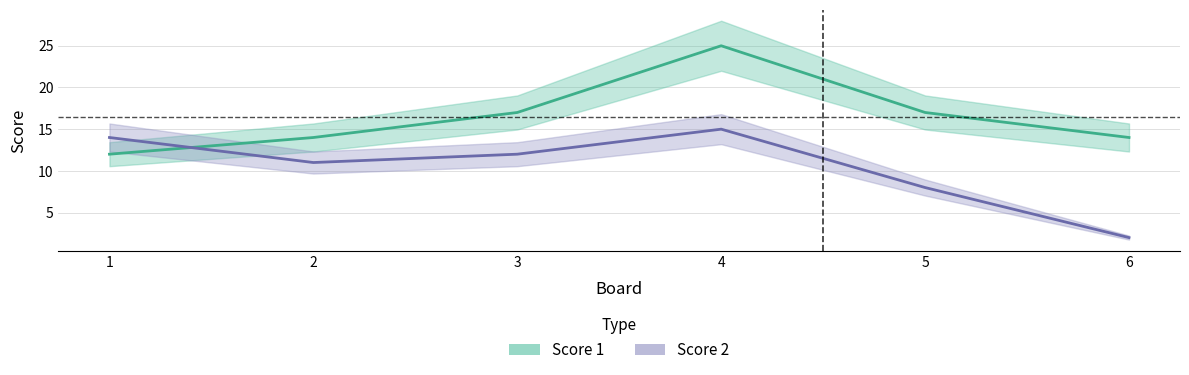

Which series ends up on top after the final intersection of Score 2 and Score 1?

Score 1